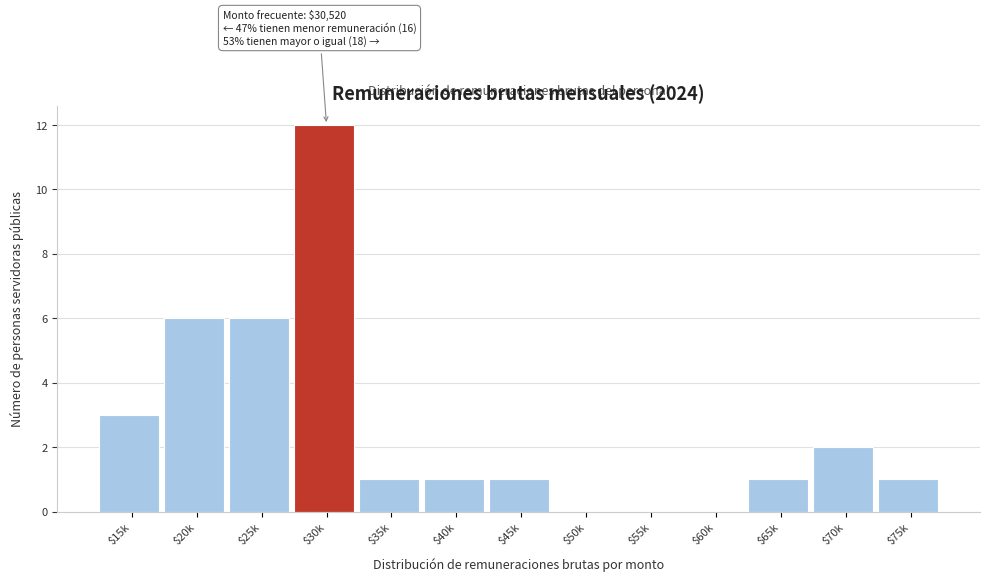

What is the maximum value shown in the chart?

12